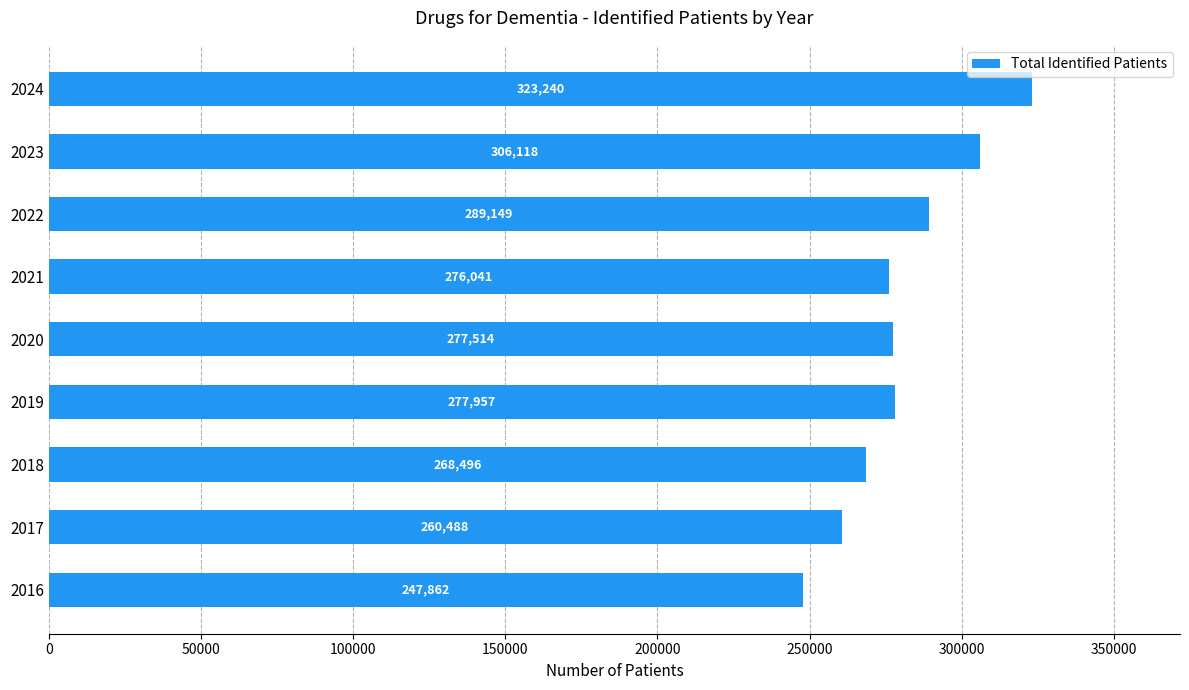

Rank the categories by value from lowest to highest.

2016, 2017, 2018, 2021, 2020, 2019, 2022, 2023, 2024